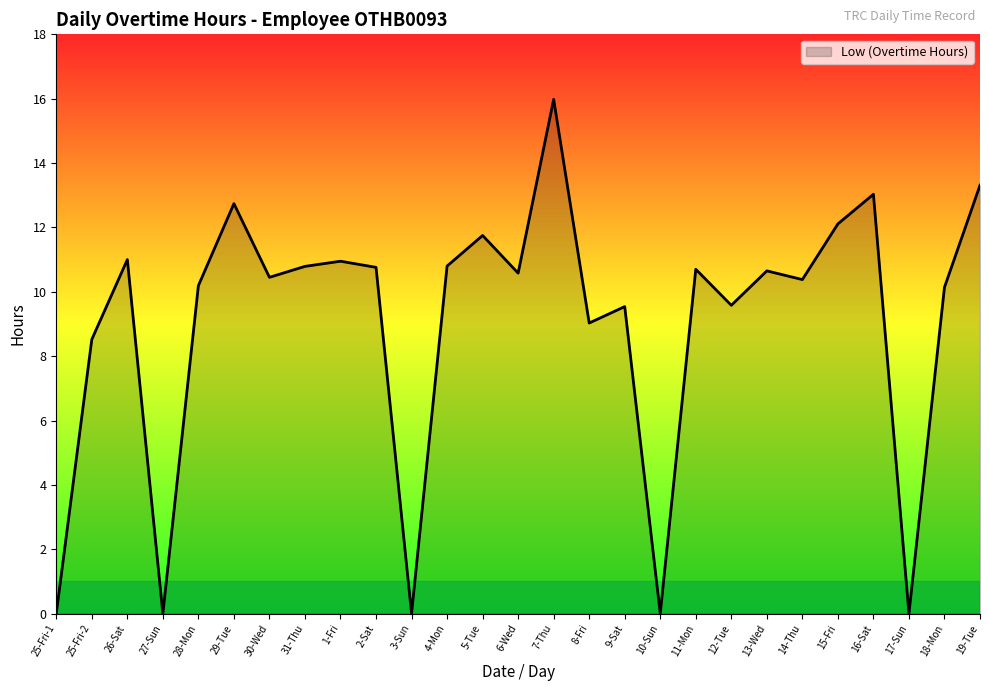

Where is the data nearest to the value 7?

25-Fri-2